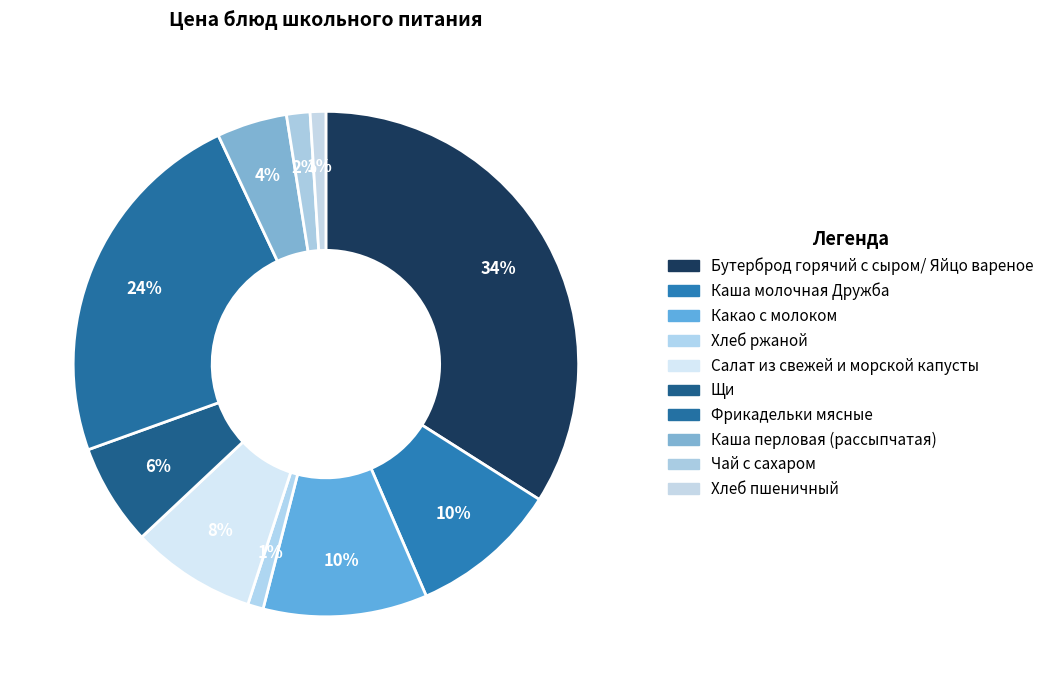

What is the total percentage of Хлеб ржаной and Щи?

7.5%